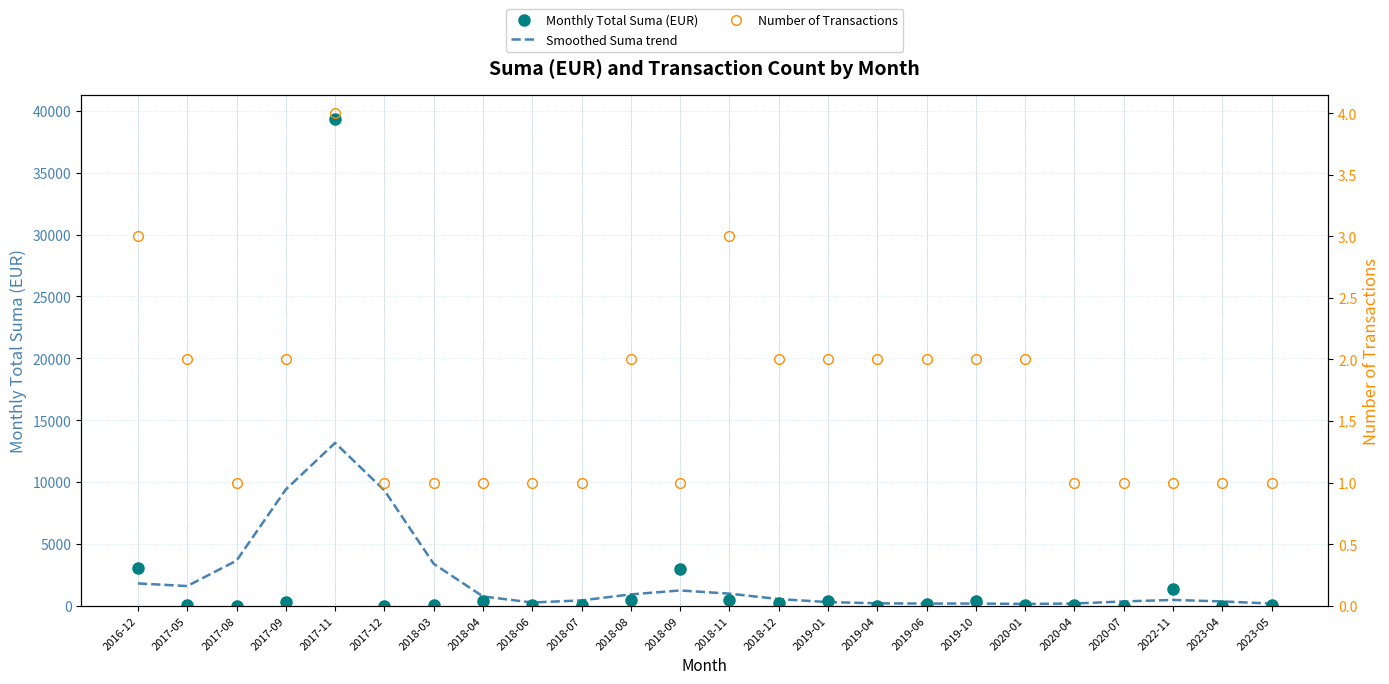

What is the difference between the maximum and minimum values in the Monthly Total Suma (EUR) series?

39329.2